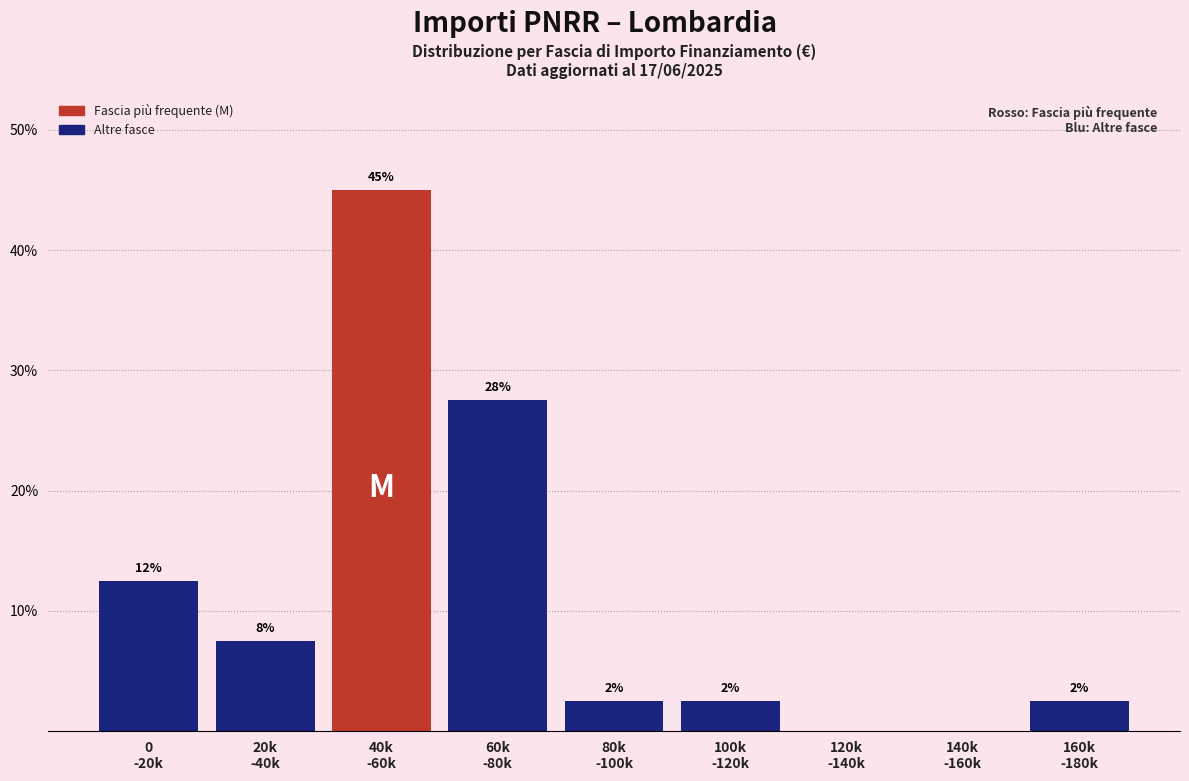

Are the bars horizontal?

No